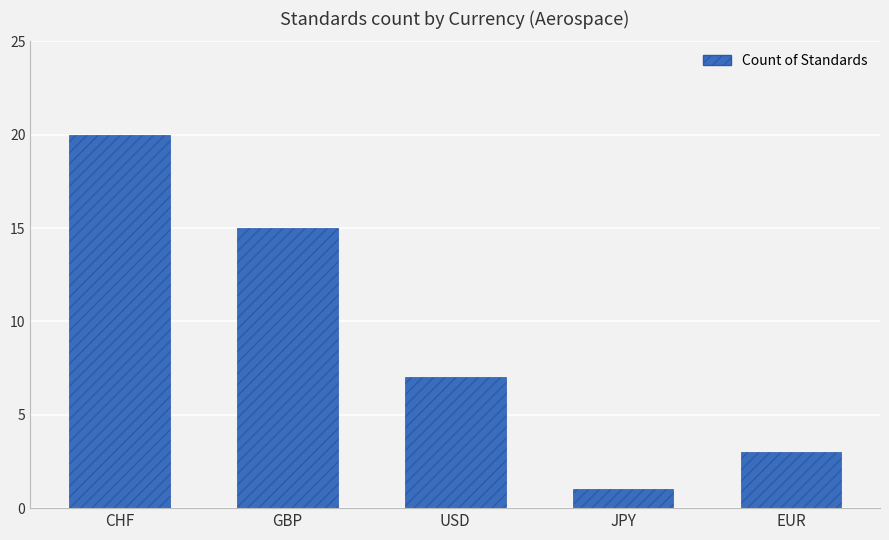

What is the greatest value displayed?

20